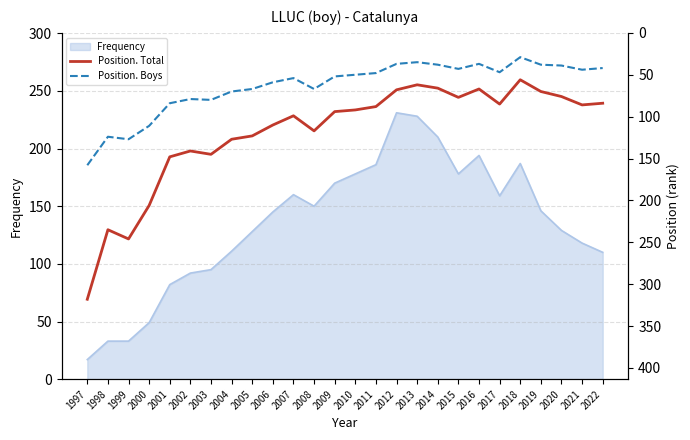

What value does the Position. Boys series have at 2010, to the nearest 50?

50